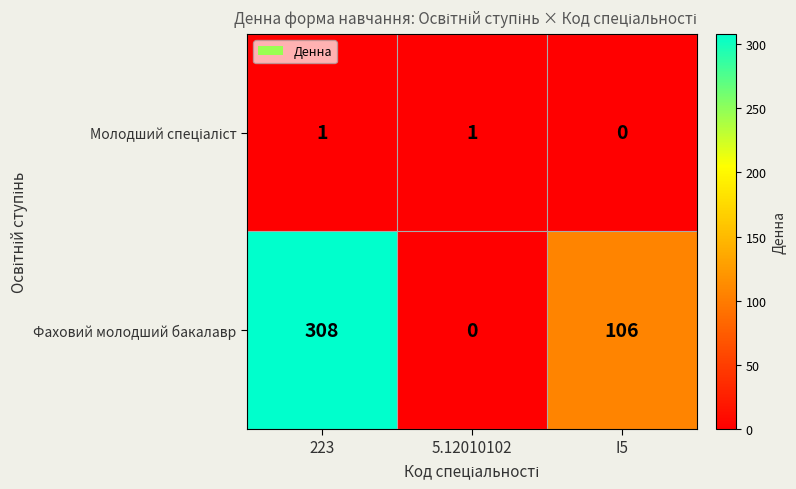

At which category is the sum across all series the highest?

223